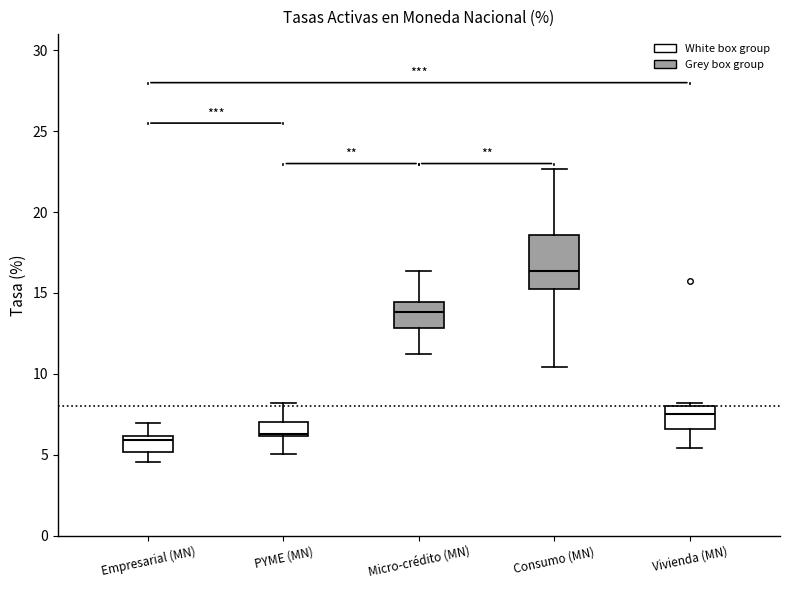

Where is the upper edge of the box for Micro-crédito (MN) on the y-axis? The values are not printed on the chart, so give them approximately, as read against the axis.

14.5